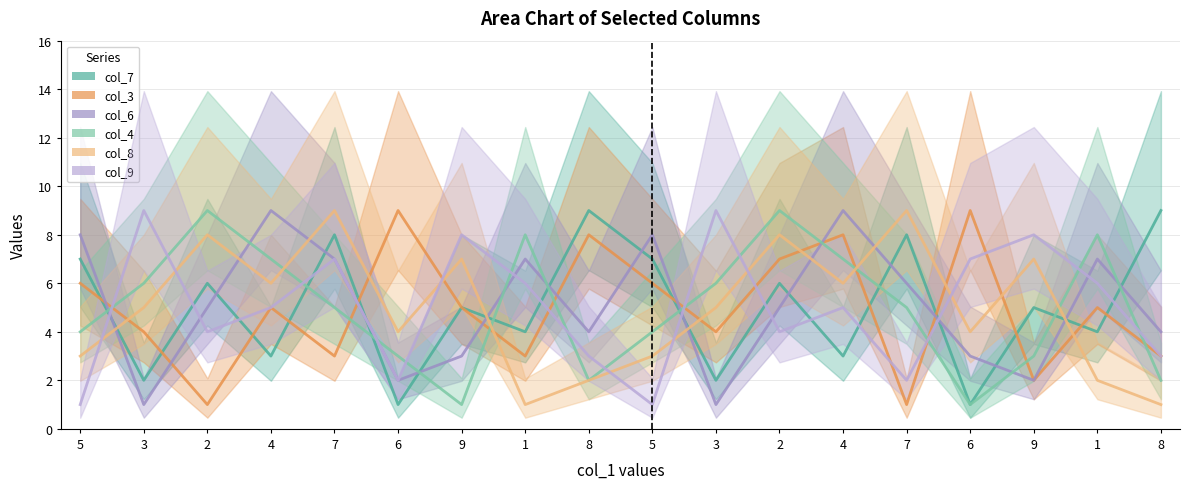

Where does the col_8 series first go above 5?

2